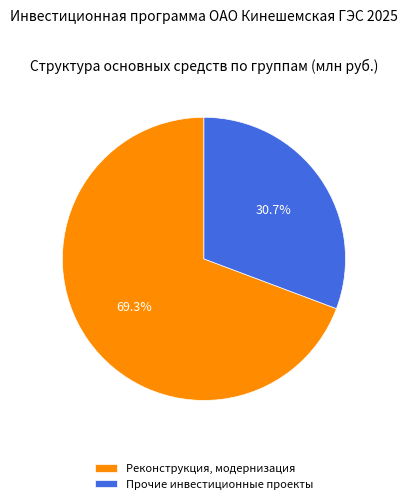

To the nearest percent, what percentage of the pie is Прочие инвестиционные проекты?

31%